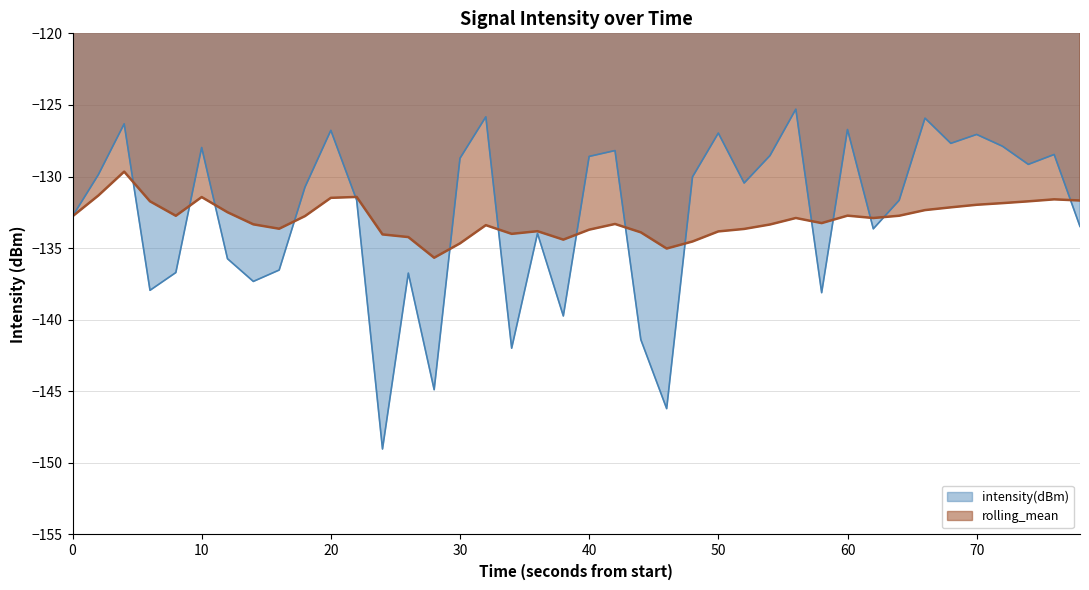

Is it true that intensity(dBm) equals -173.8 at 70?

False